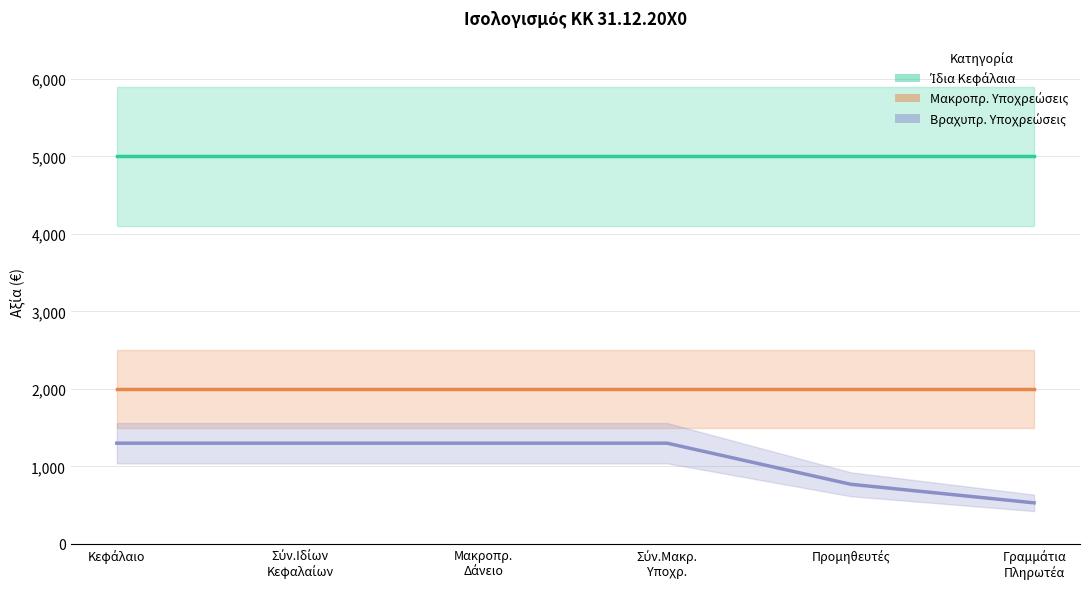

The value of Βραχυπρ. Υποχρεώσεις at Γραμμάτια
Πληρωτέα is 269. True or false?

False